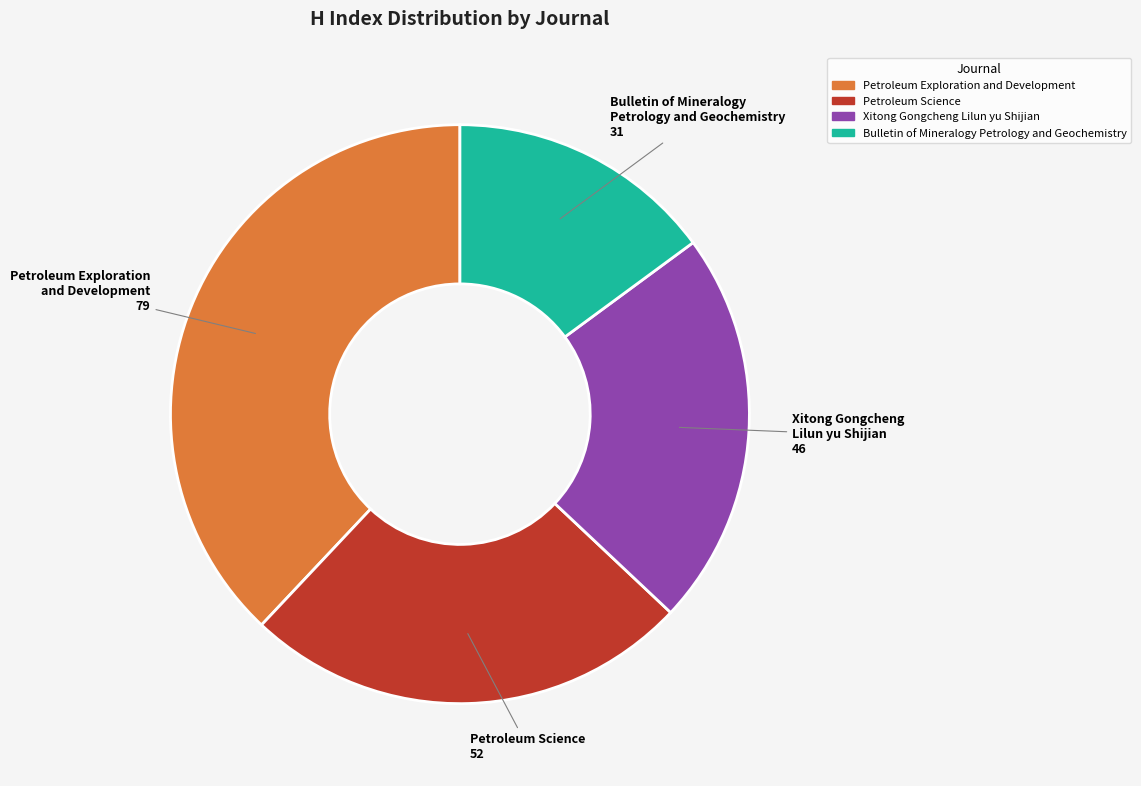

Is the sum of Petroleum Science and Bulletin of Mineralogy Petrology and Geochemistry greater than half?

No